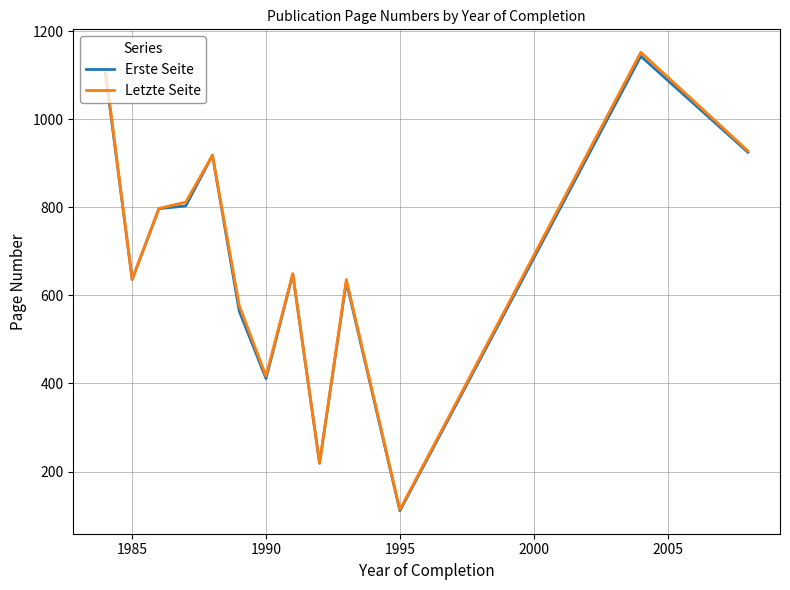

Which series has the widest spread of values?

Letzte Seite